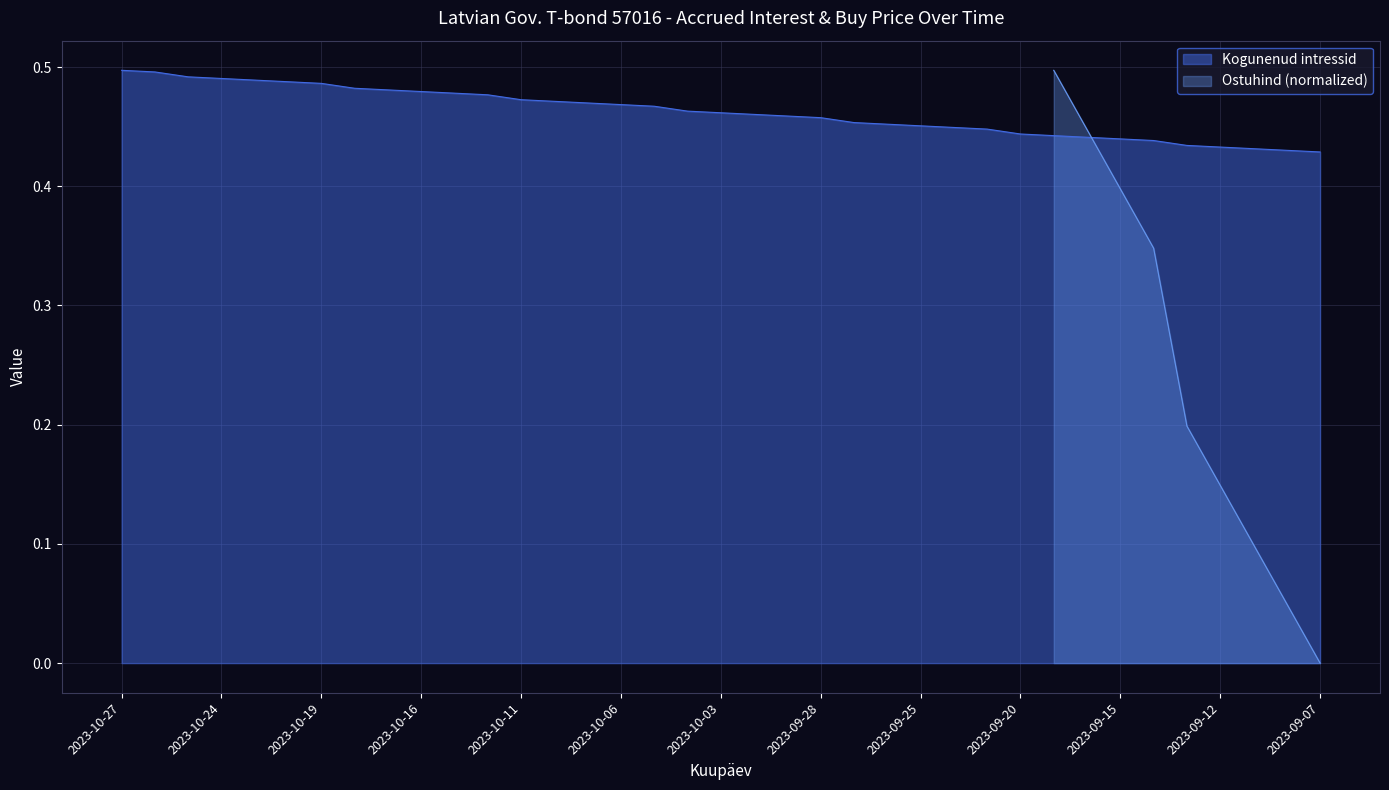

Between 2023-10-06 and 2023-10-20, which is larger?

2023-10-20